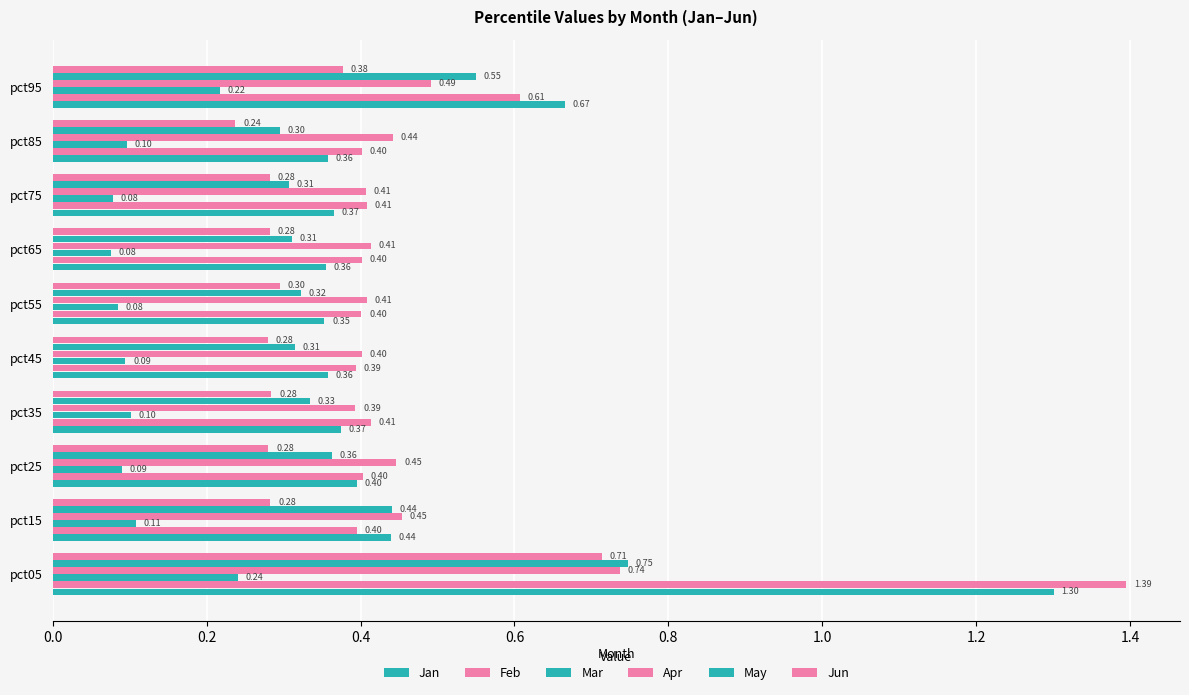

Count the number of categories in the chart.

10